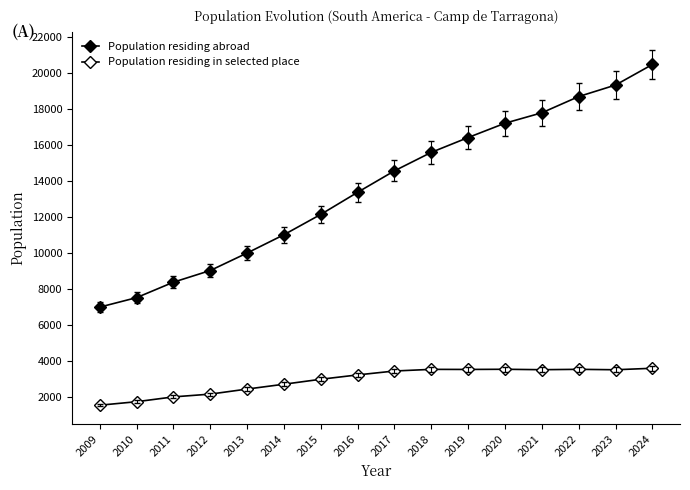

How many lines are shown in the chart?

2